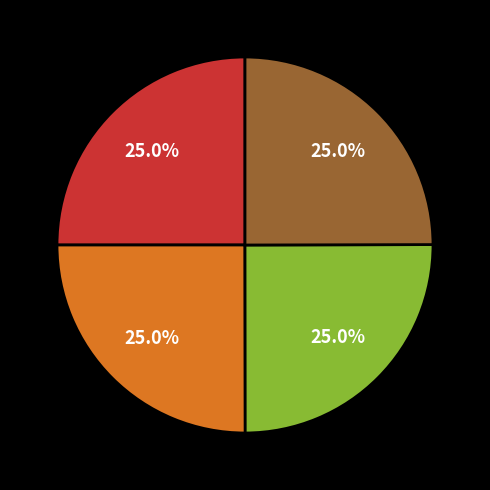

Is there a majority slice in this chart?

No